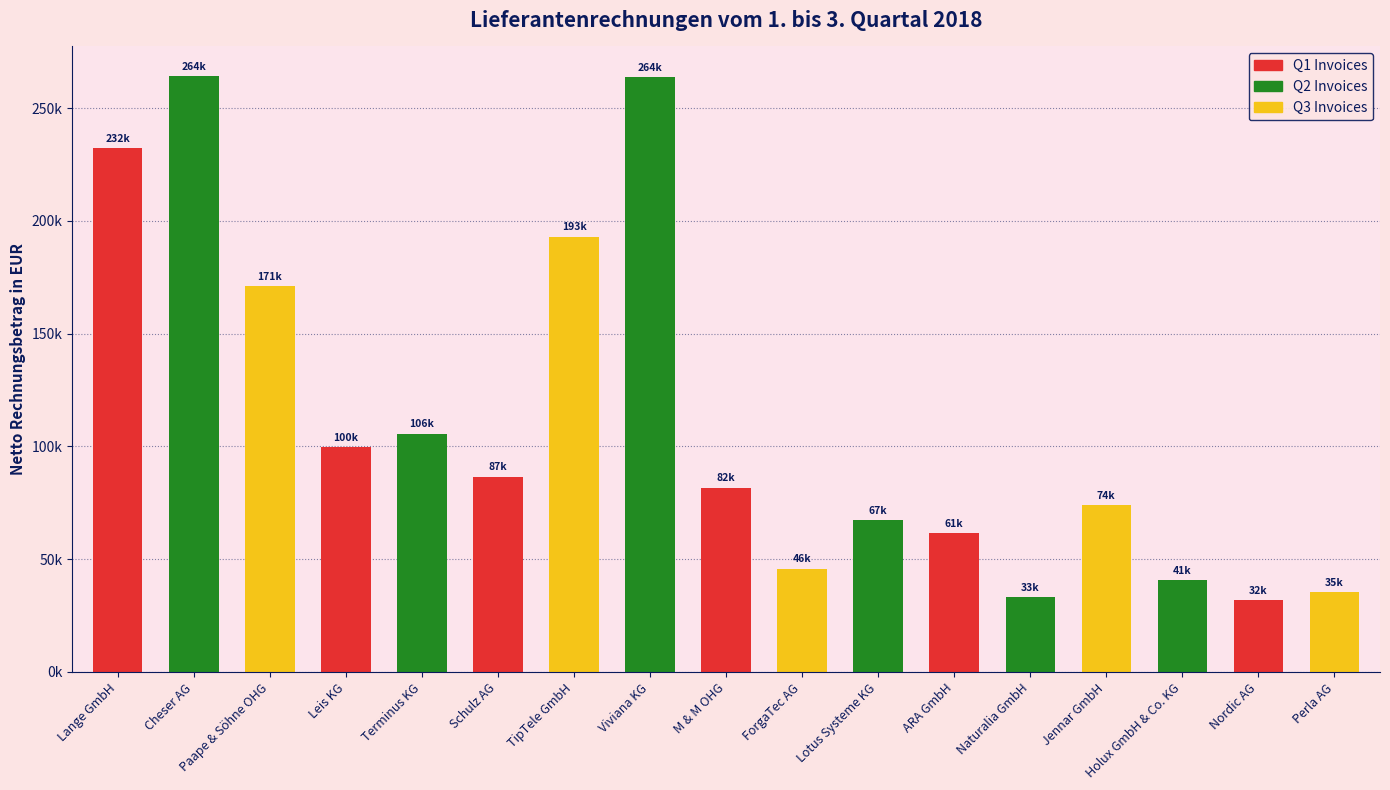

What is the label of the 10th bar from the left?

ForgaTec AG